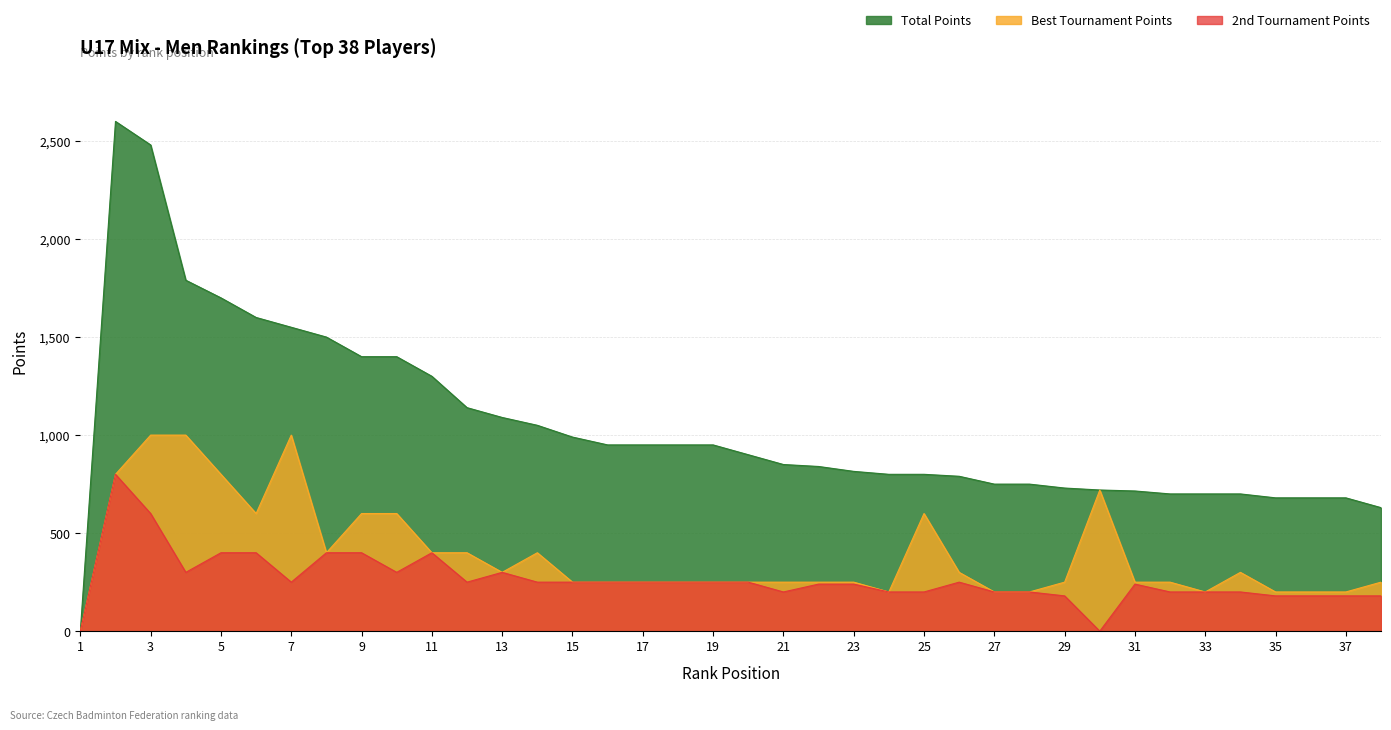

What is the approximate value of Best Tournament Points at 14, to the nearest 10?

400